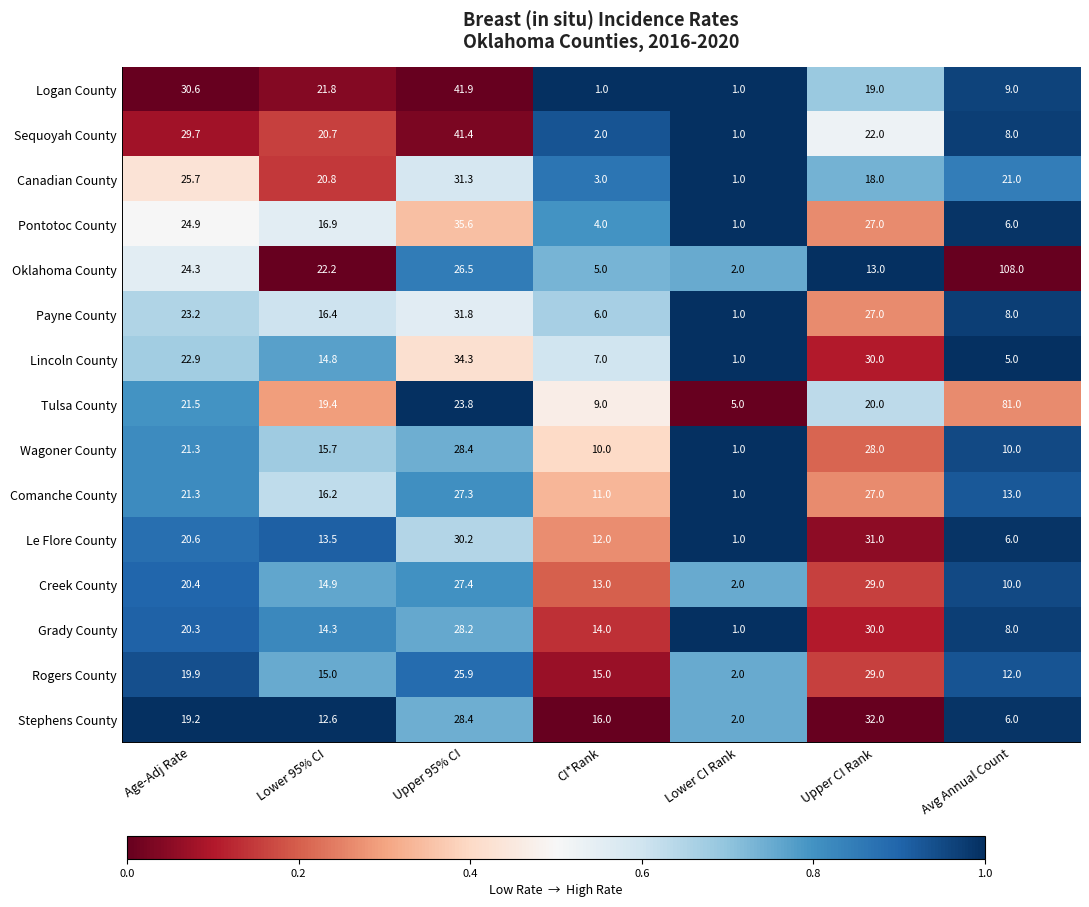

Which series has the largest total across all categories?

Oklahoma County